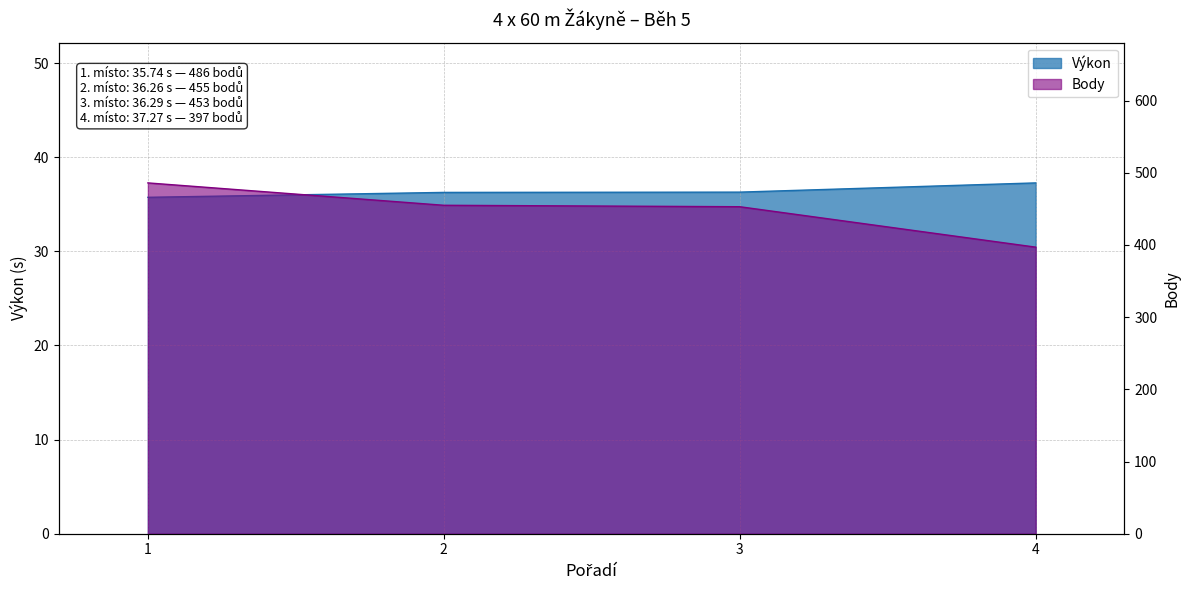

Which series changed the most between 3 and 4?

Body